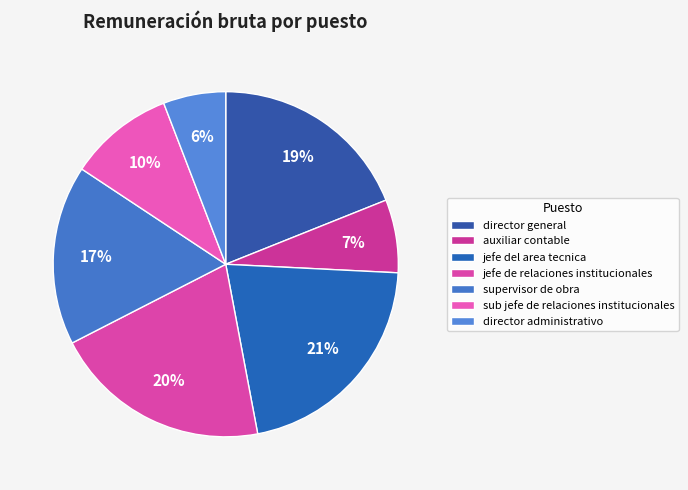

To the nearest percent, what portion does sub jefe de relaciones institucionales represent?

10%